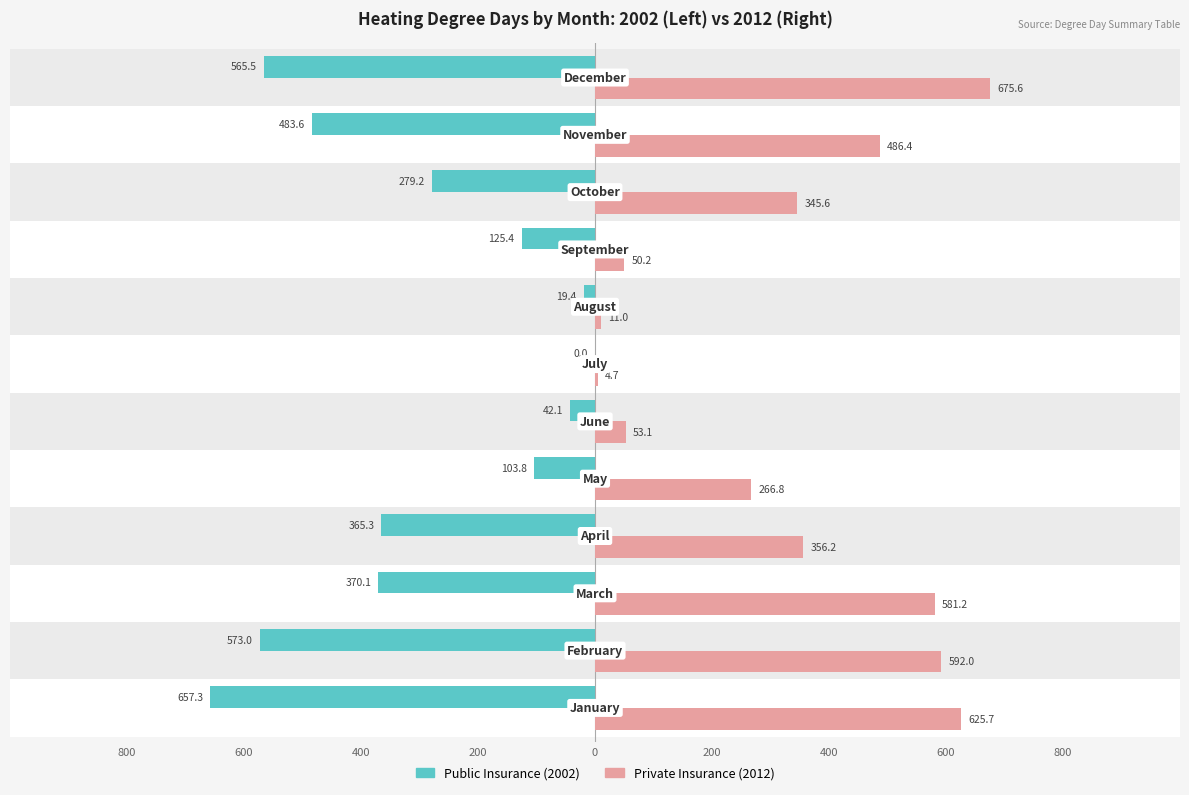

Is the value of Private Insurance (2012) at 600 greater than the value of Public Insurance (2002) at 800?

Yes